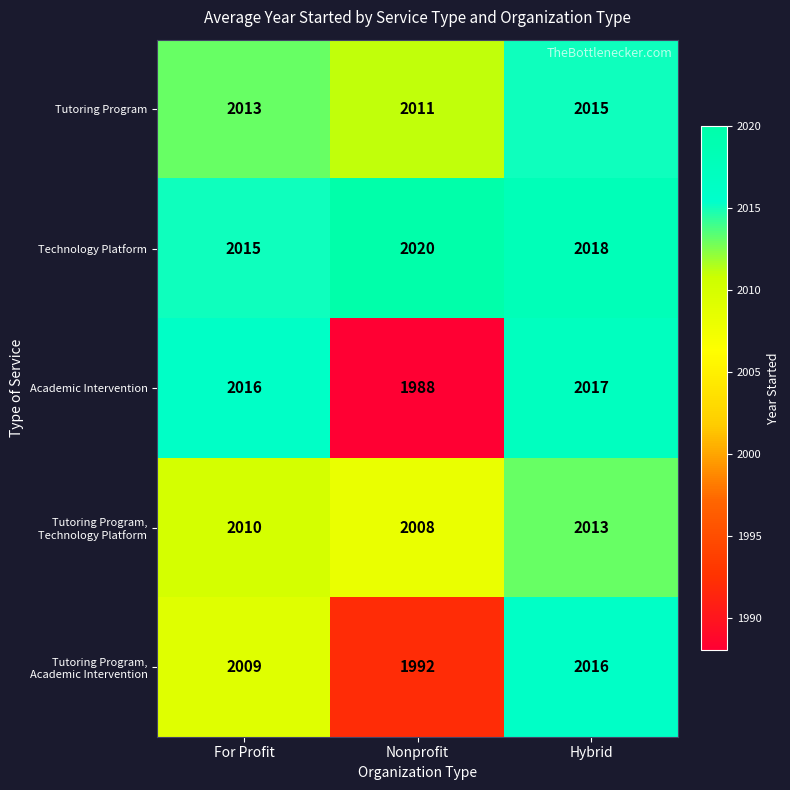

Is it true that Technology Platform equals 2020 at Nonprofit?

True